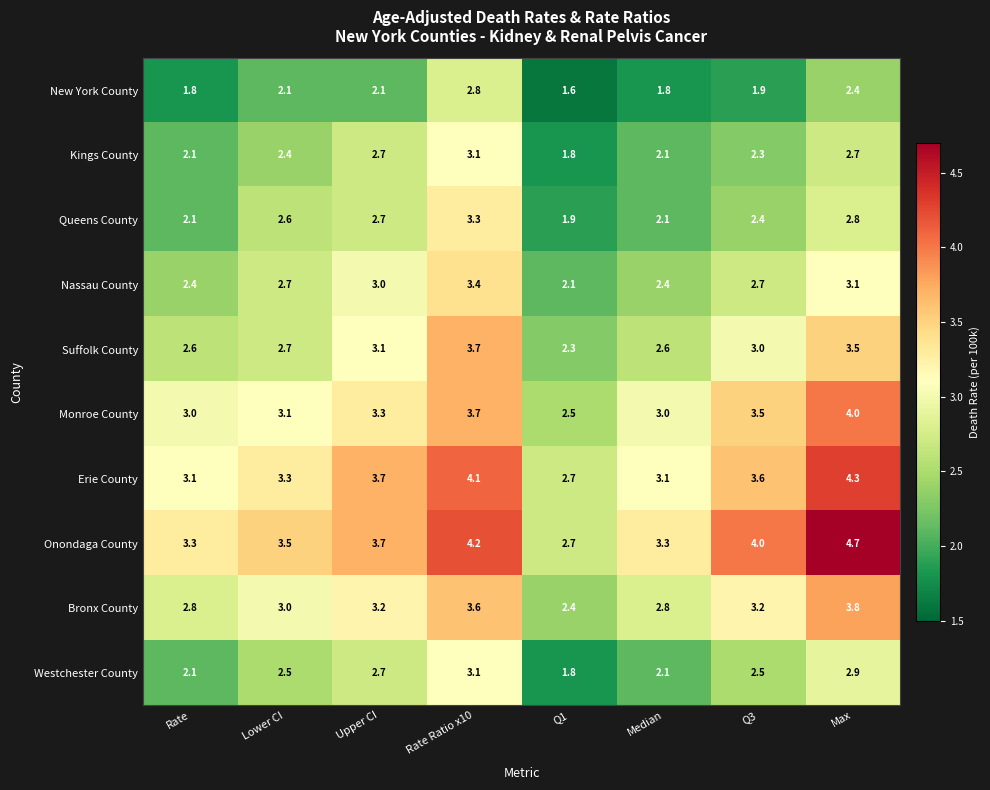

Which series has the widest spread of values?

Onondaga County